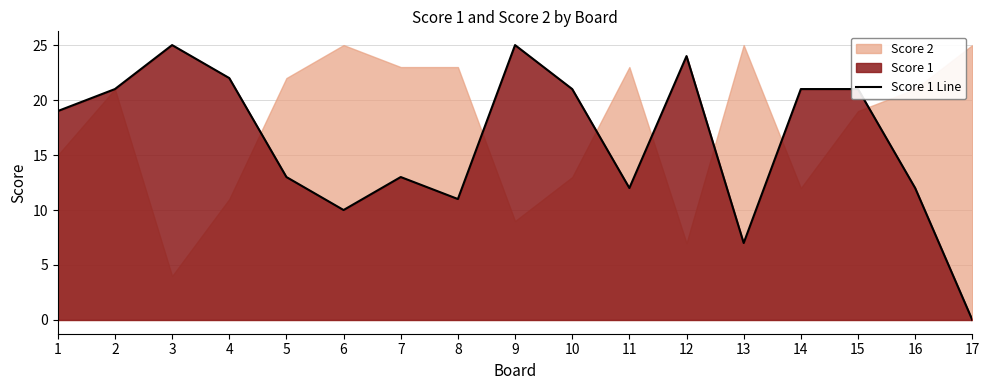

Reading left to right, extract all data points from this chart.

19	21	25	22	13	10	13	11	25	21	12	24	7	21	21	12	0